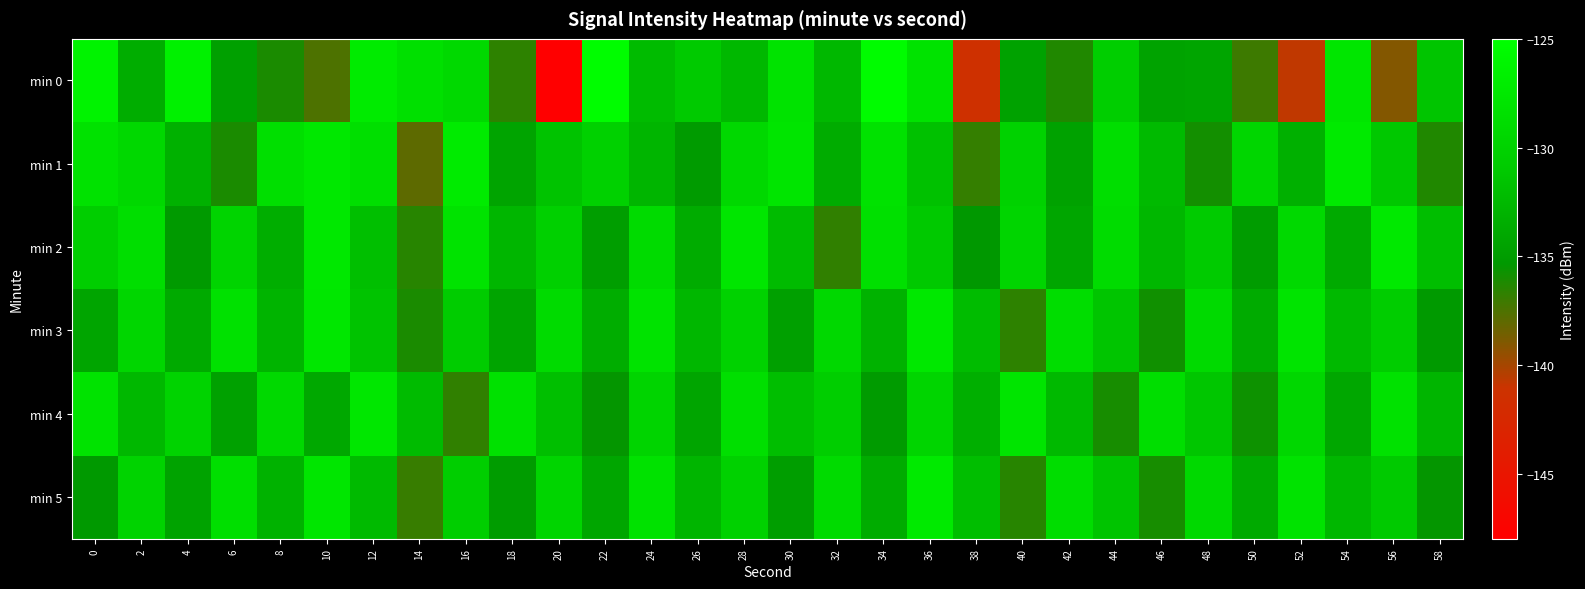

At 52, list the series in order from largest to smallest.

min 3, min 5, min 2, min 4, min 1, min 0